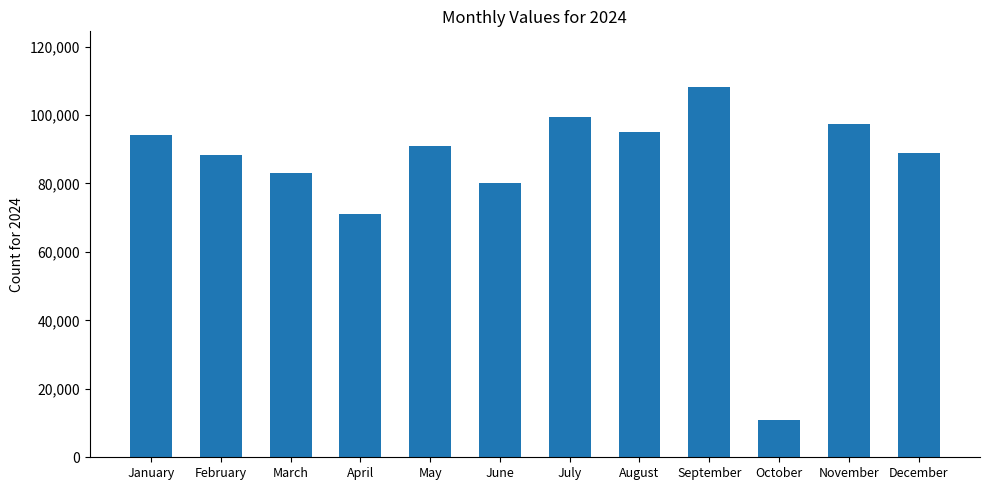

How many bars are there in total?

12